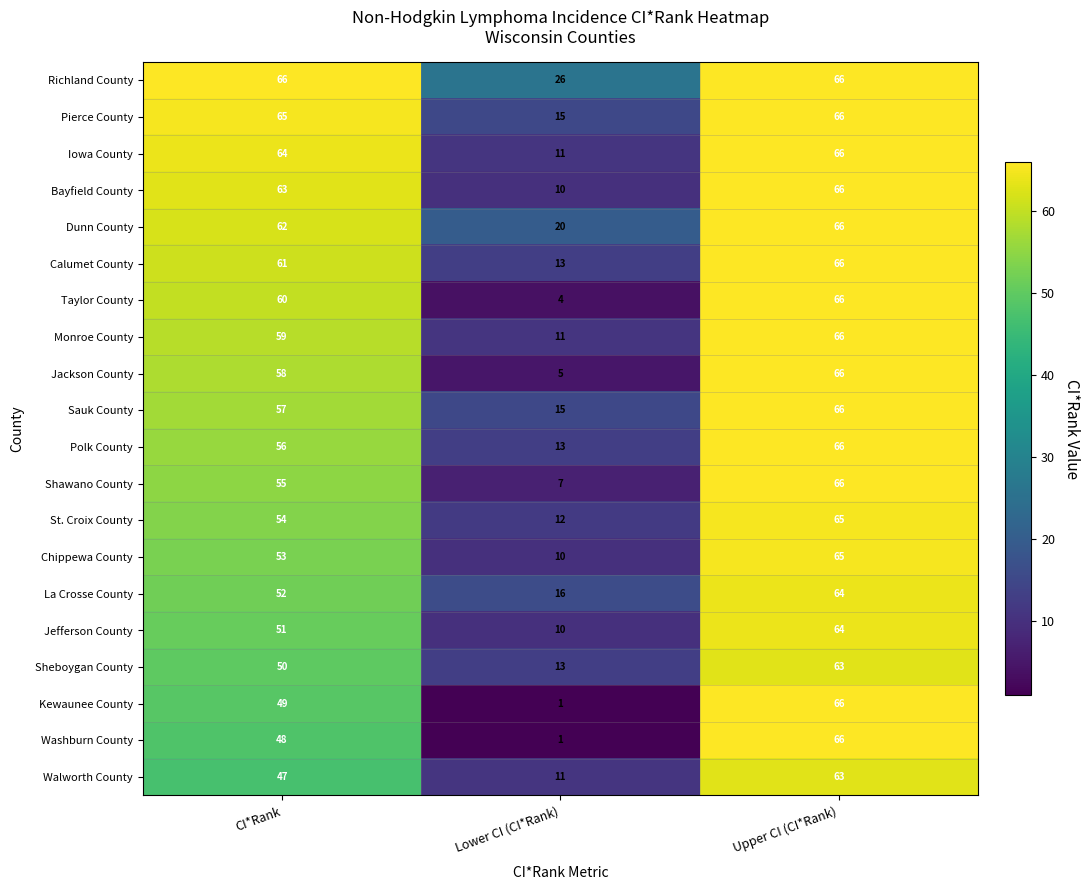

Where is Washburn County nearest to the value 33?

CI*Rank